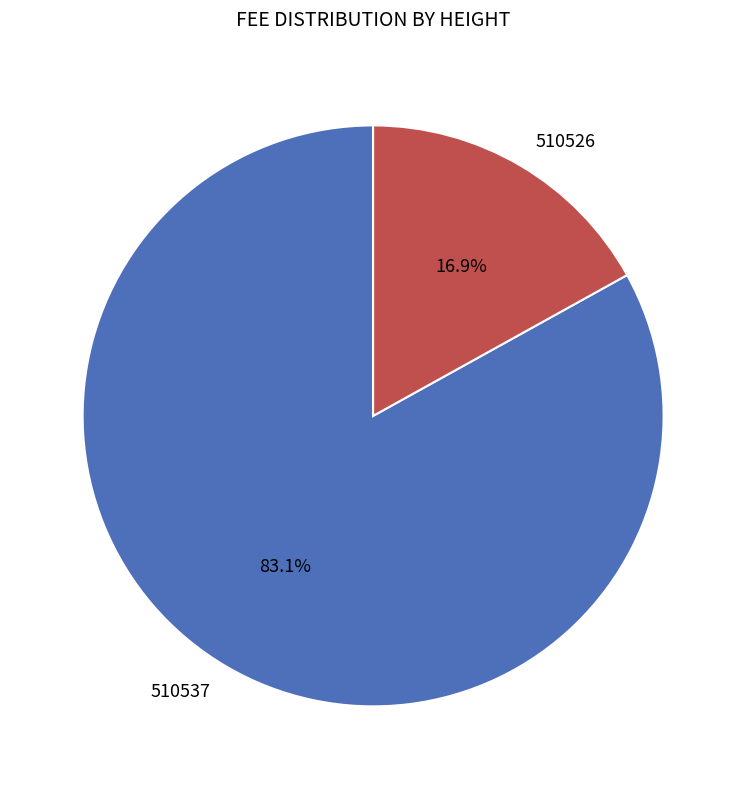

To the nearest percent, what is the average slice percentage?

50%